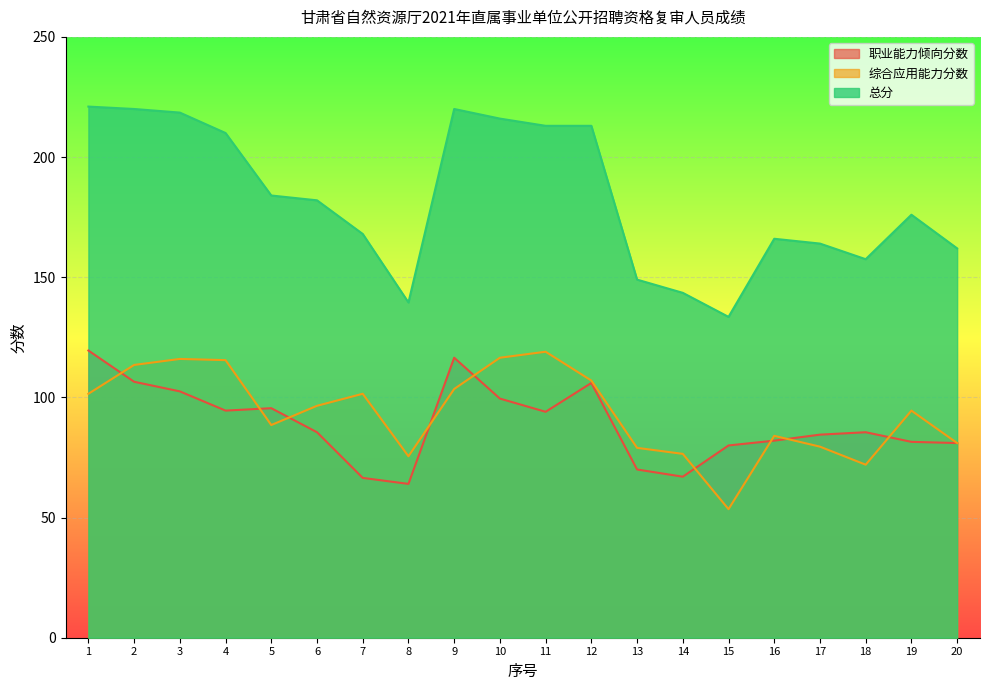

Between 11 and 17, which series saw the biggest shift?

总分